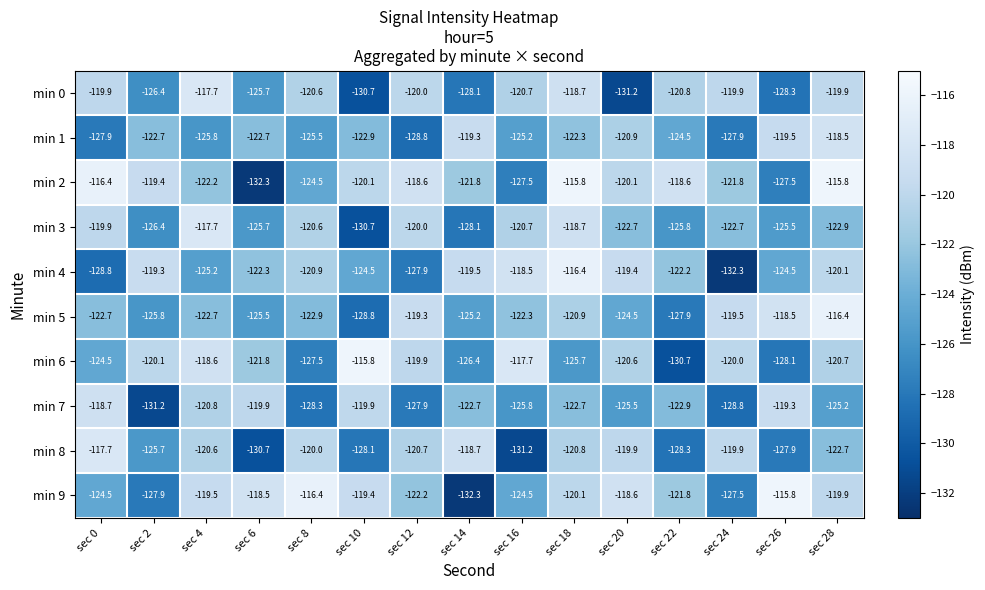

How many values in the min 7 series exceed -122?

5